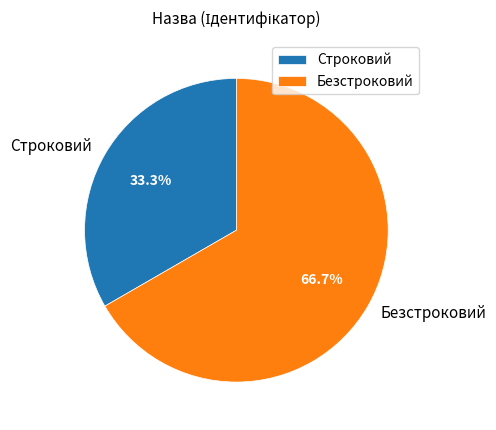

What is the ratio of the value at Строковий to the value at Безстроковий?

0.5